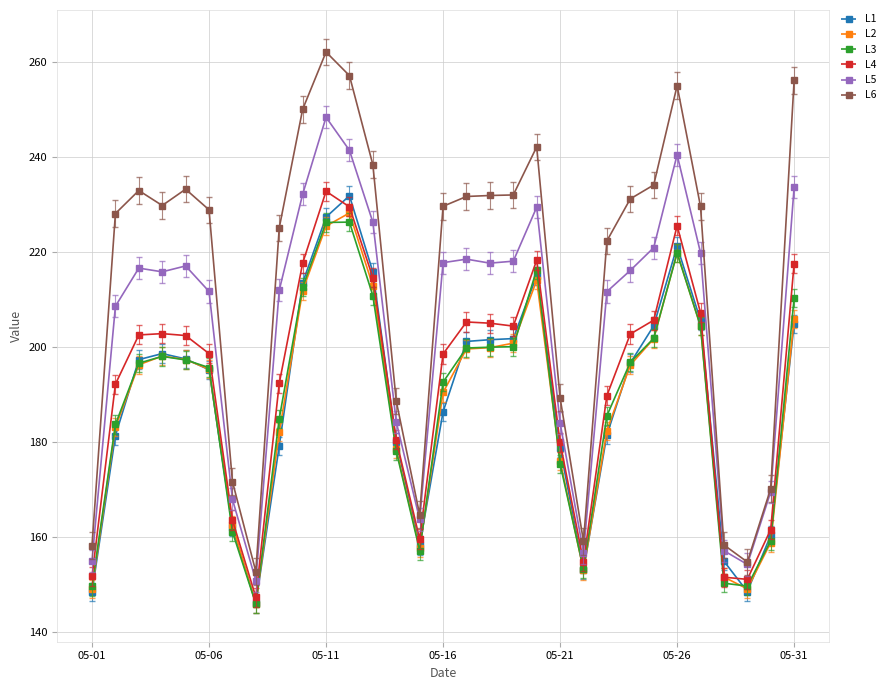

Does the chart have visible grid lines?

Yes